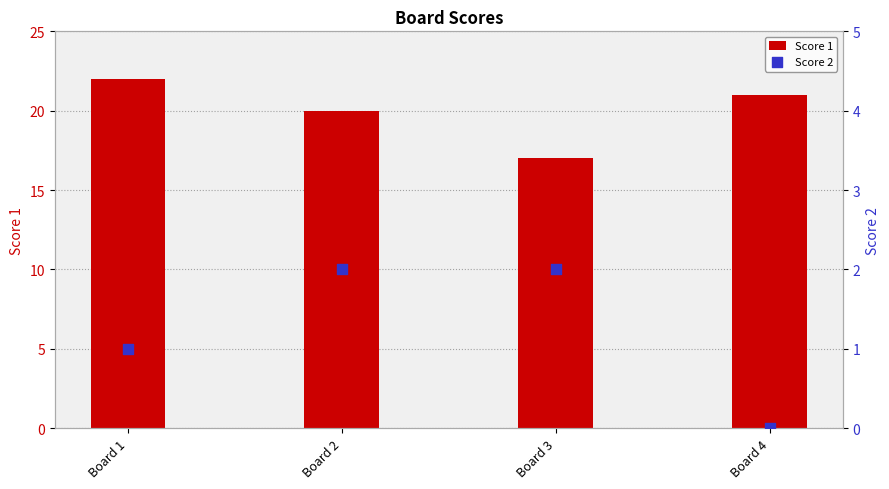

Which series has the largest total across all categories?

Score 1